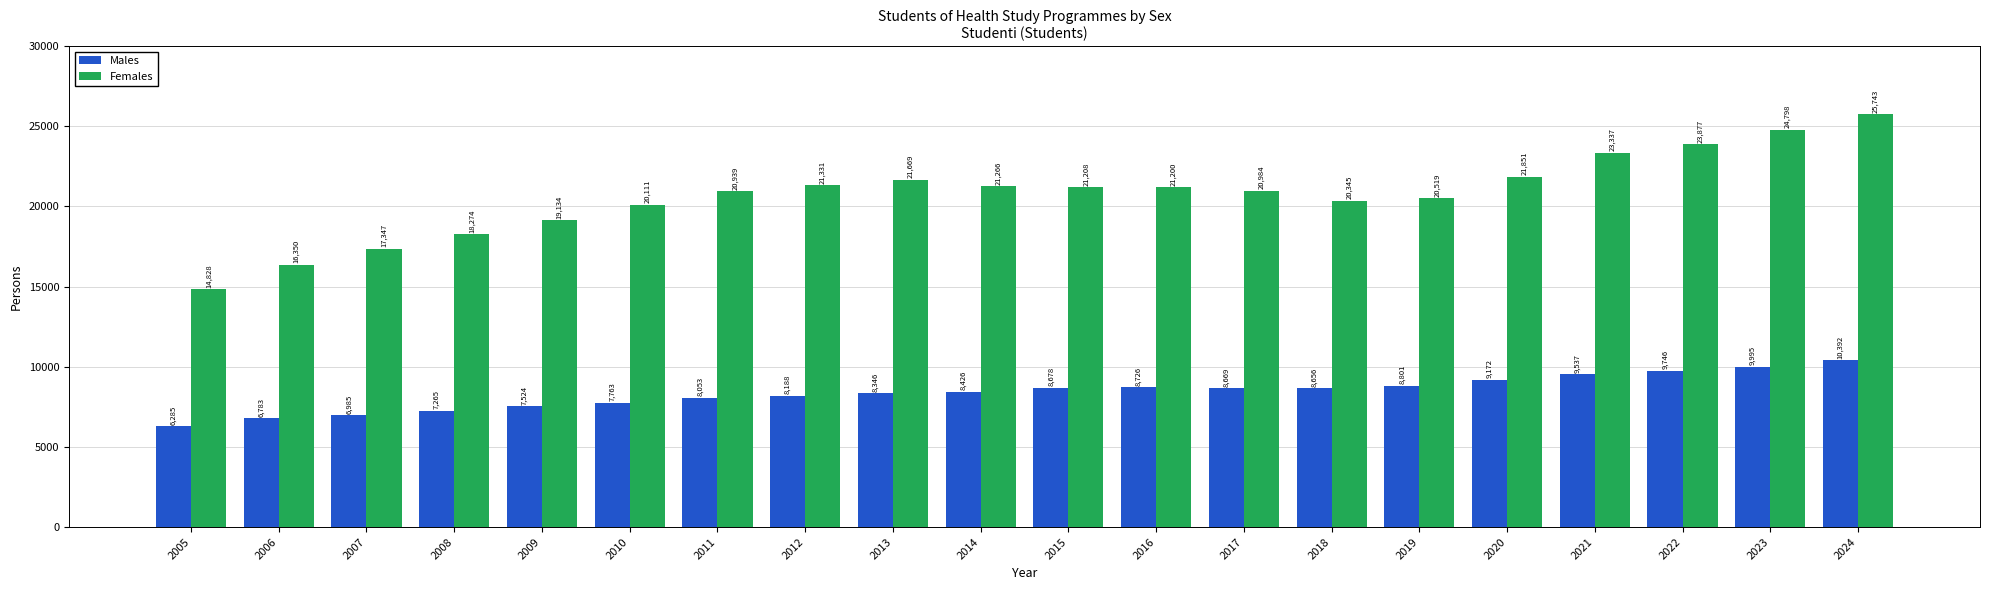

At which label does Females first exceed 21200?

2012